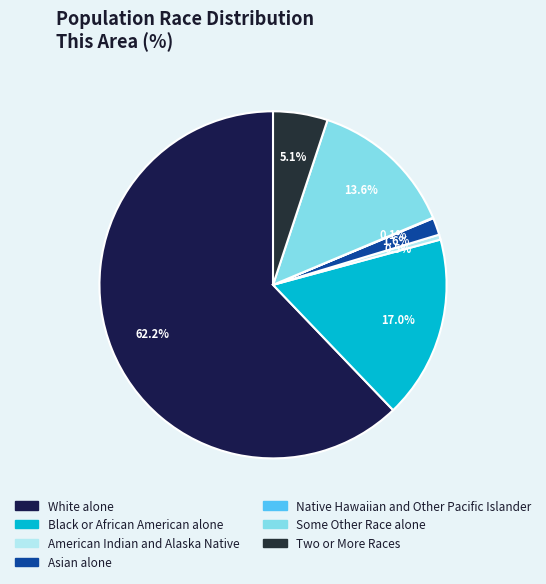

To the nearest percent, what percentage of the pie is Two or More Races?

5%